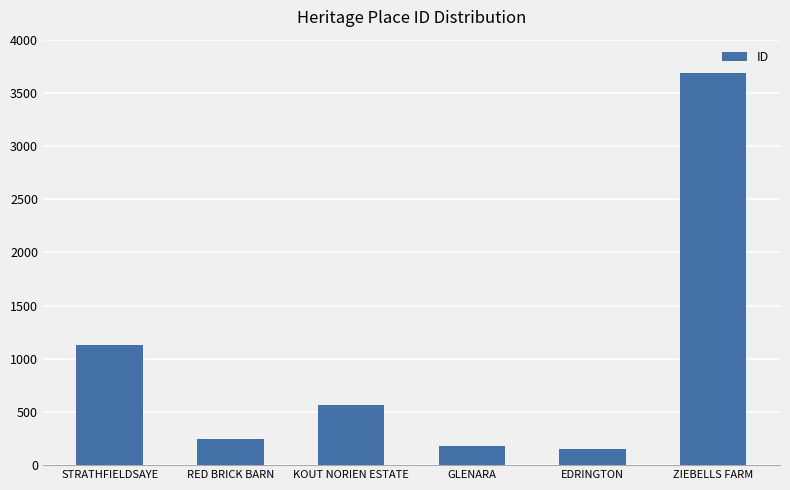

Approximately how many times larger is the value at RED BRICK BARN compared to ZIEBELLS FARM?

0.1